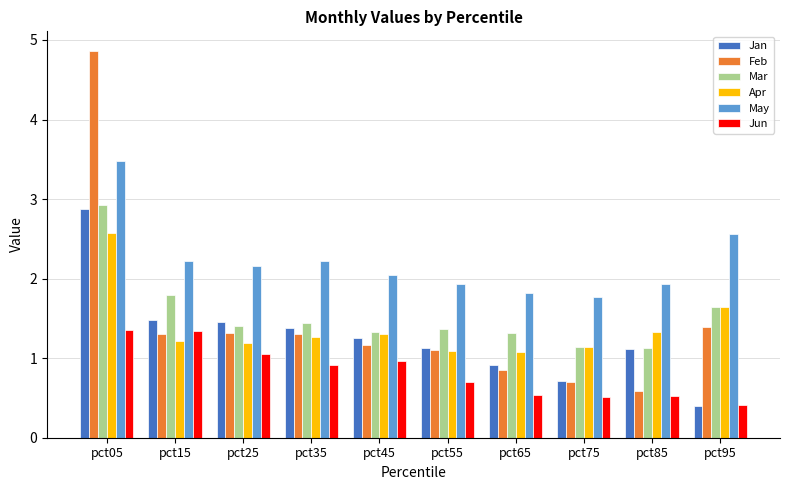

Are the bars horizontal?

No